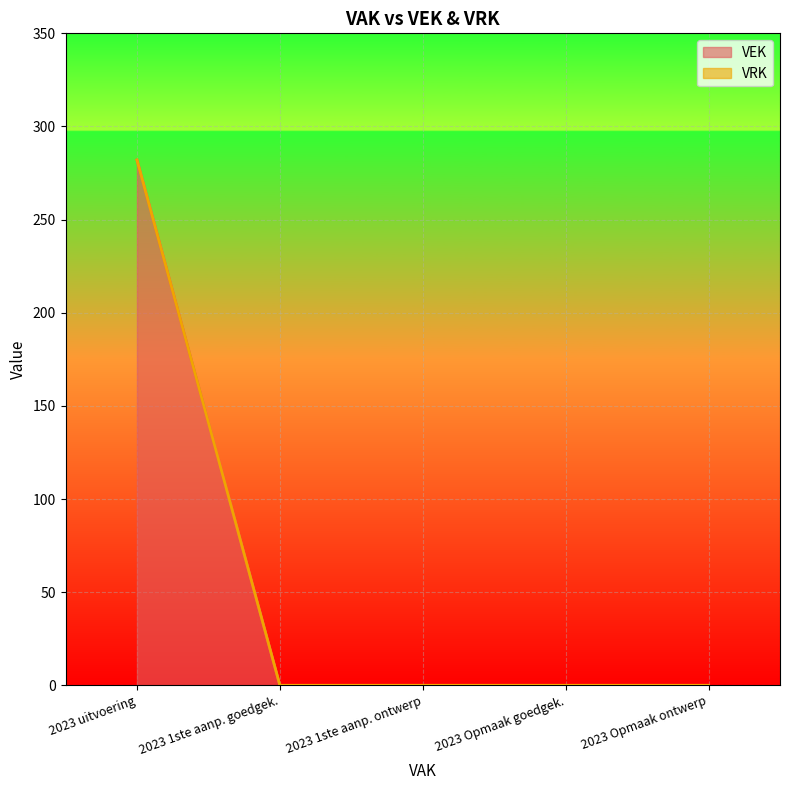

The value of VEK at 2023 Opmaak goedgek. is 154. True or false?

False